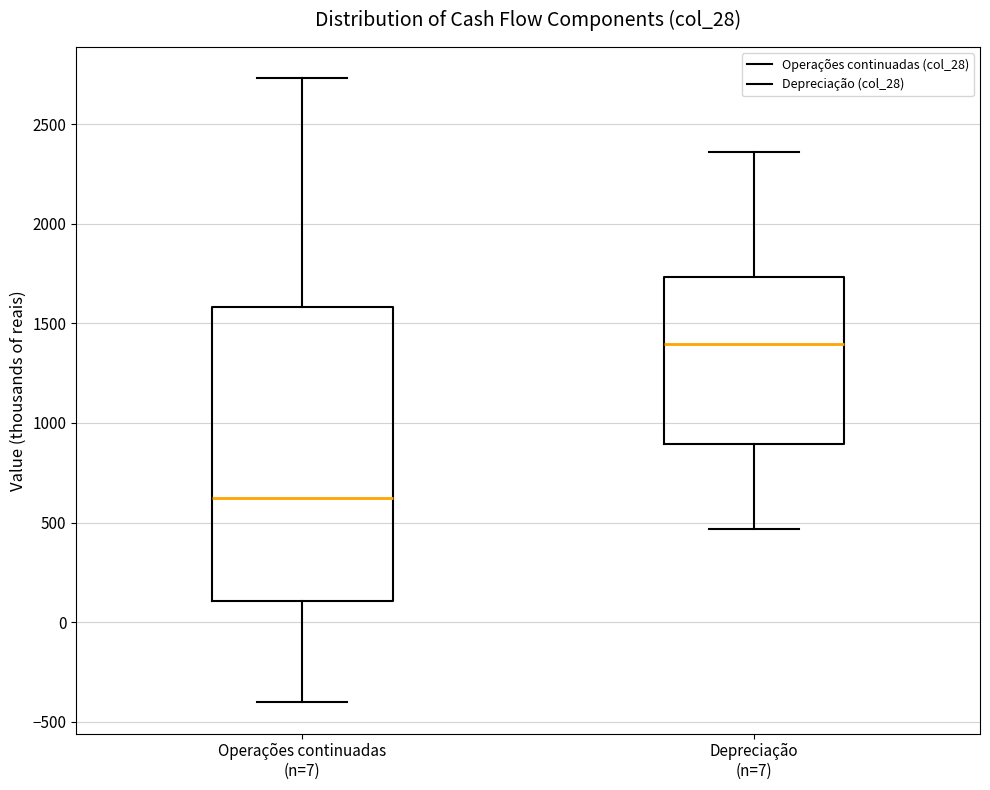

Which box is the tallest, from its lower edge to its upper edge?

Operações continuadas (n=7)